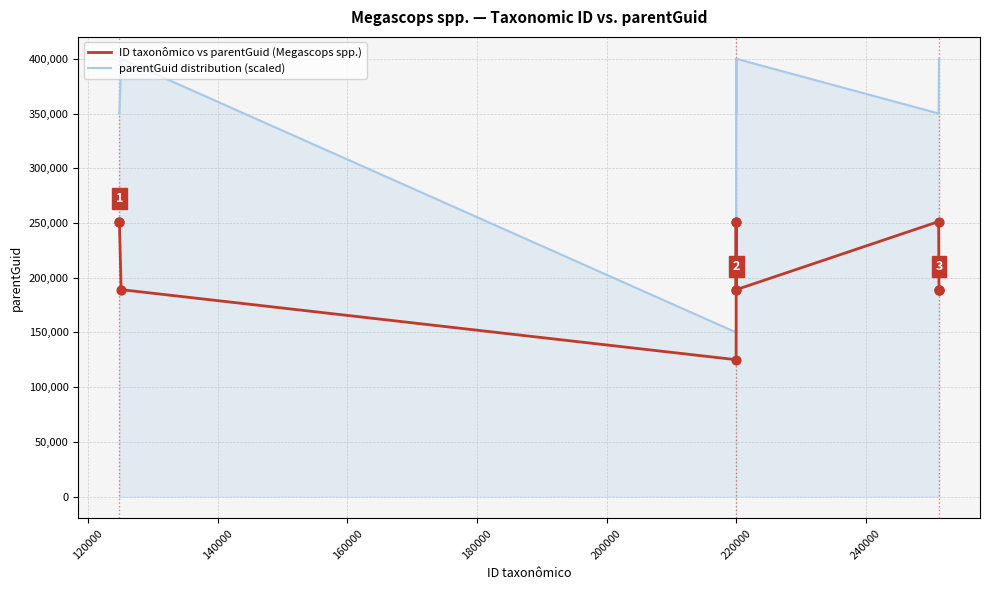

What are all the series names shown in the legend?

ID taxonômico vs parentGuid (Megascops spp.), parentGuid distribution (scaled)